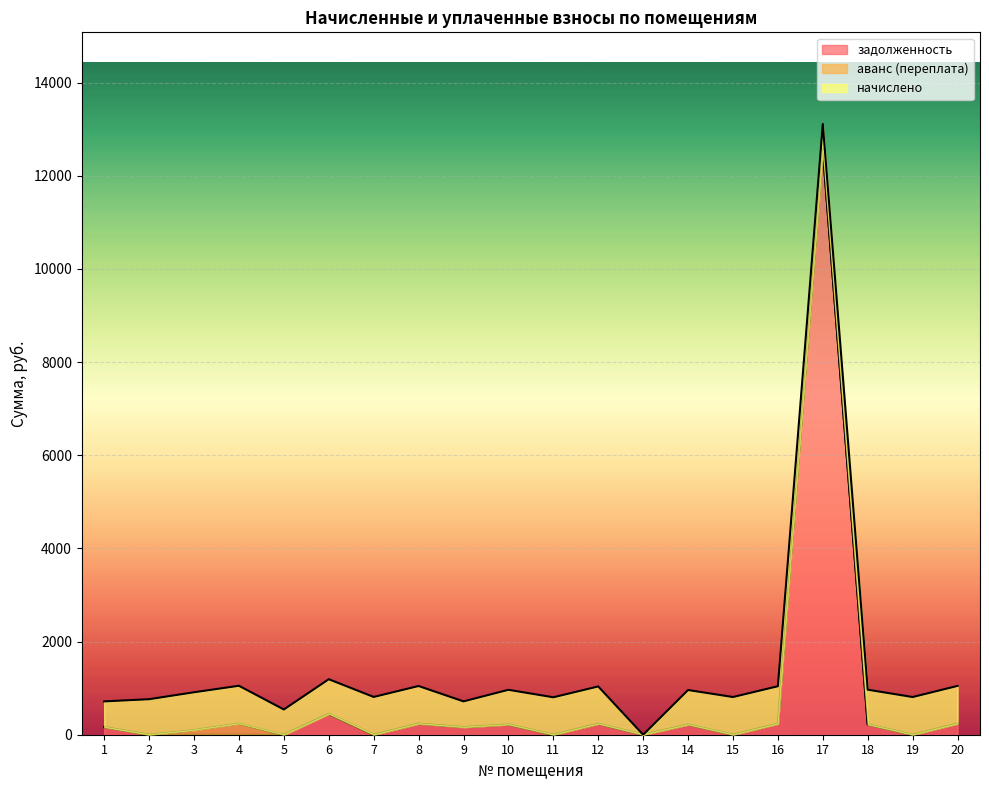

Reading left to right, what are all the values shown in this chart?

задолженность: 1=163.2	2=0.0	3=0.0	4=0.0	5=0.0	6=448.8	7=0.0	8=238.5	9=163.2	10=219.9	11=0.0	12=236.4	13=0.0	14=218.9	15=0.0	16=237.4	17=12562.3	18=220.5	19=0.0	20=239.0
аванс (переплата): 1=0.0	2=0.0	3=102.5	4=240.1	5=0.0	6=0.0	7=0.0	8=0.0	9=0.0	10=0.0	11=0.0	12=0.0	13=0.0	14=0.0	15=0.0	16=0.0	17=0.0	18=0.0	19=0.0	20=0.0
начислено: 1=552.5	2=762.5	3=809.1	4=810.9	5=541.8	6=742.7	7=810.9	8=807.3	9=552.5	10=744.5	11=803.7	12=800.1	13=0.0	14=740.9	15=809.1	16=803.7	17=550.8	18=746.3	19=809.1	20=809.1